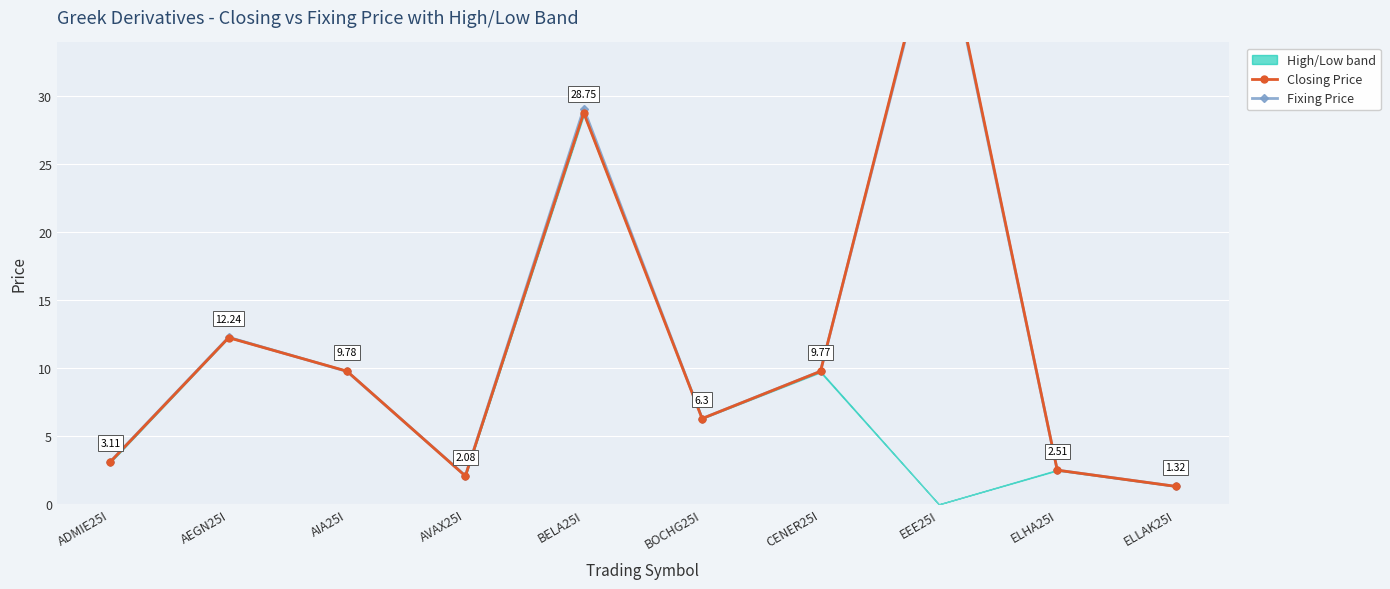

At EEE25I, list the series in order from smallest to largest.

Fixing Price, Closing Price